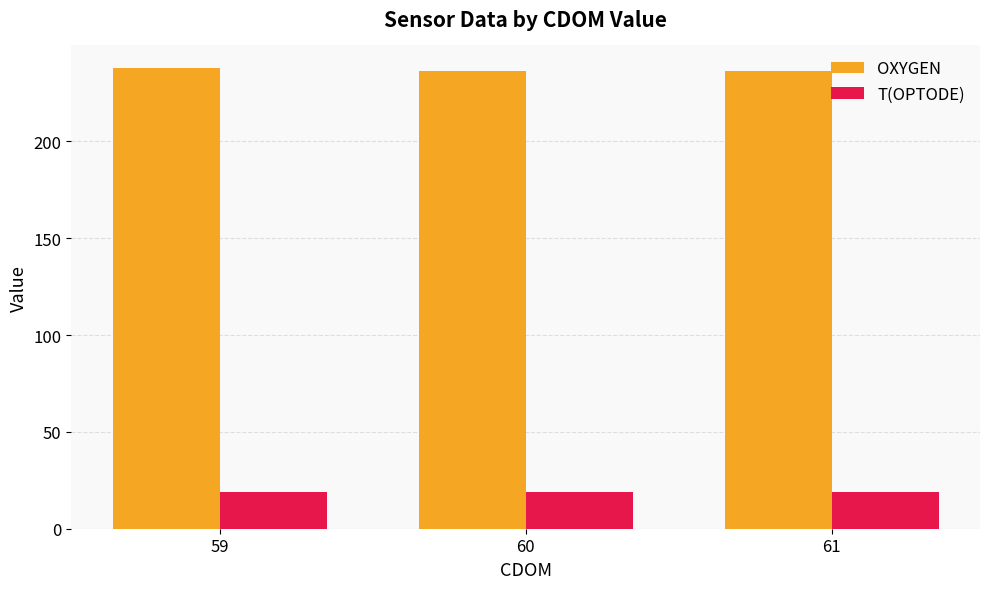

What is the highest value of the T(OPTODE) series?

18.9